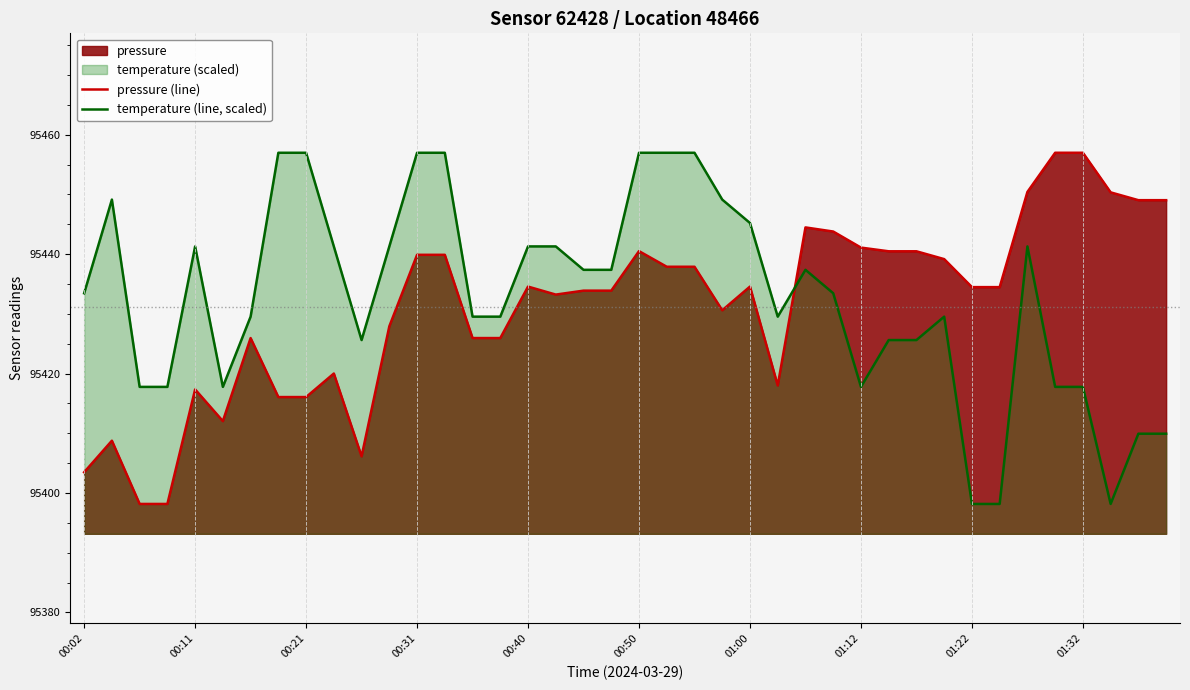

How many categories are shown in the chart?

40